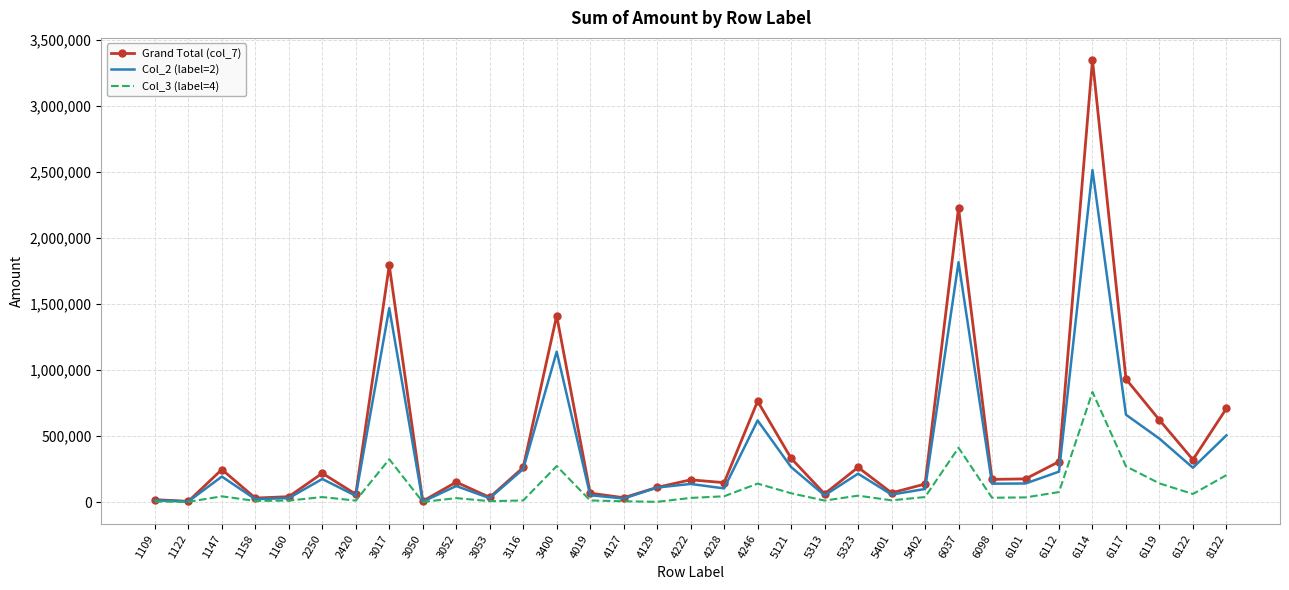

List the series in order of their peak value, lowest first.

Col_3 (label=4), Col_2 (label=2), Grand Total (col_7)